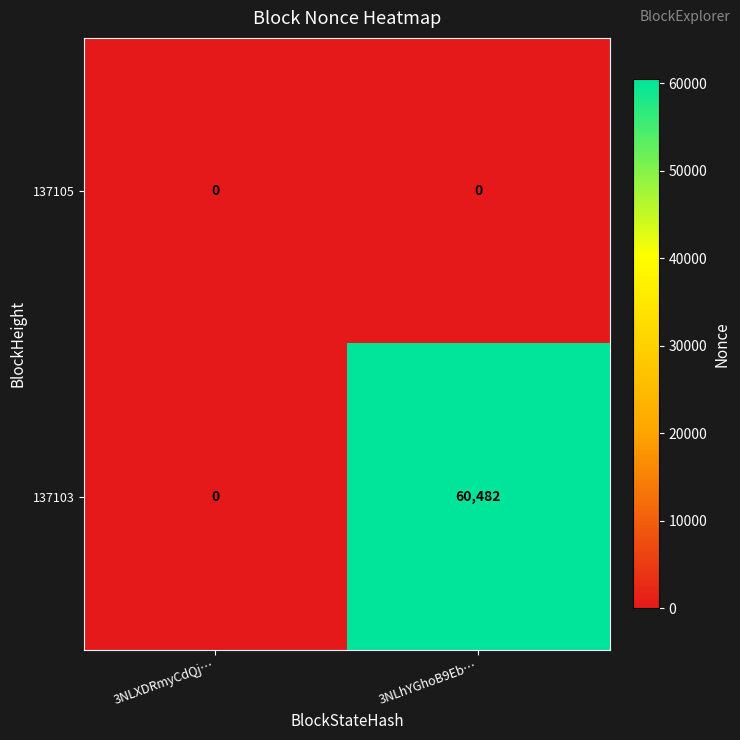

At how many categories does at least one series exceed 25761?

1